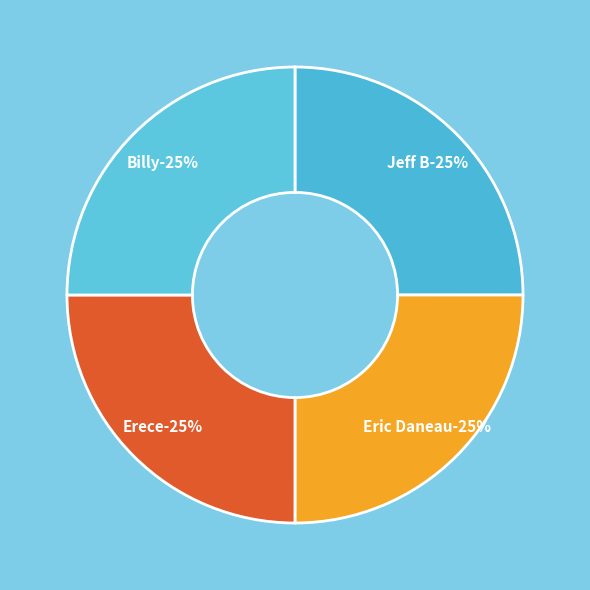

Rank the categories by value from lowest to highest.

A Letter from Billy, A Letter from Erece, A Letter from Eric Daneau, A Letter from Jeff B